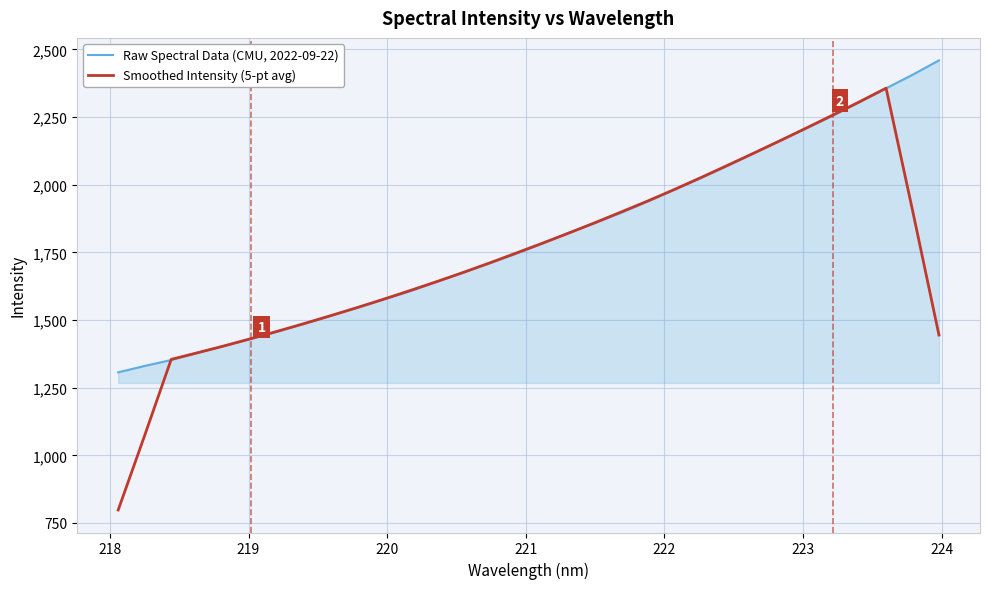

What is the lowest value of the Raw Spectral Data (CMU, 2022-09-22) series?

1306.7